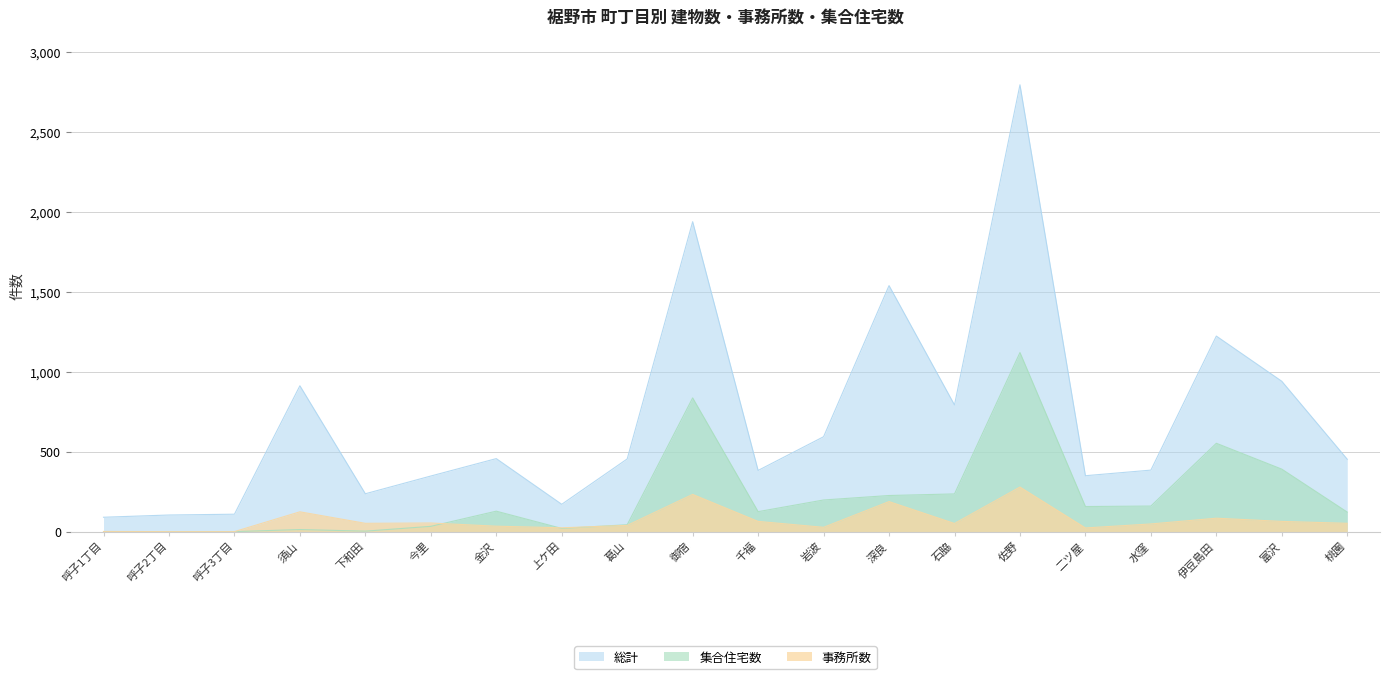

What is the average value of the 総計 series?

714